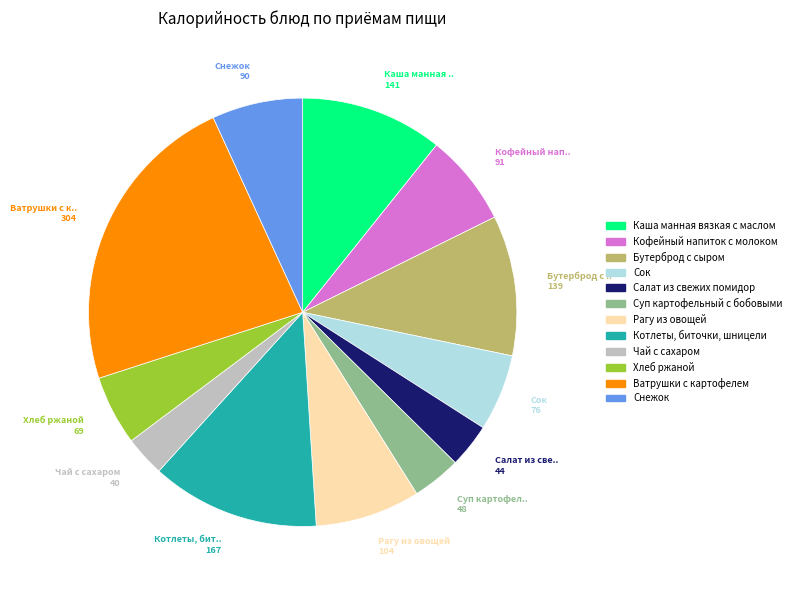

Is the sum of Бутерброд с сыром and Снежок greater than half?

No